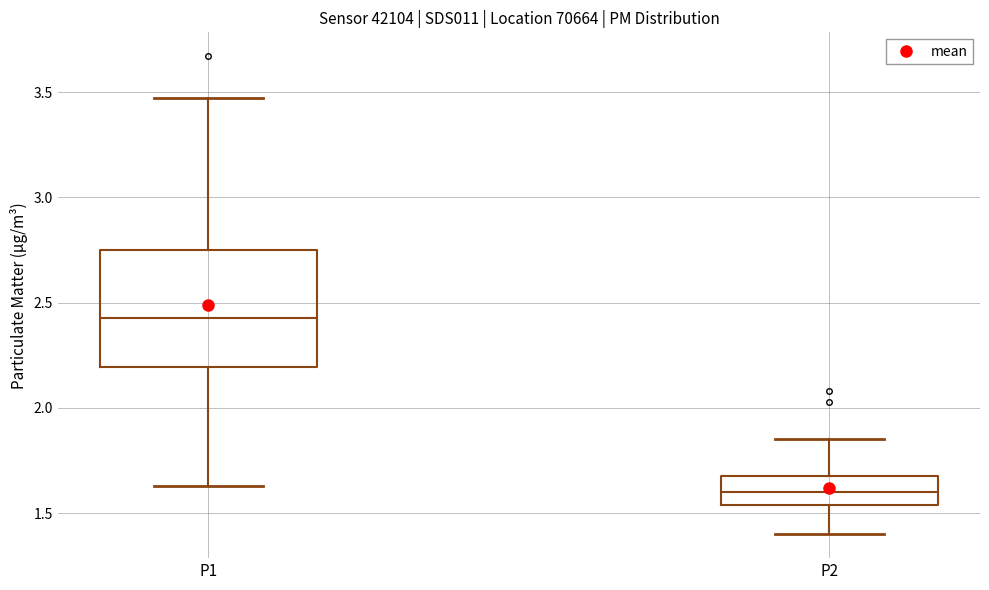

Which box is the tallest, from its lower edge to its upper edge?

P1